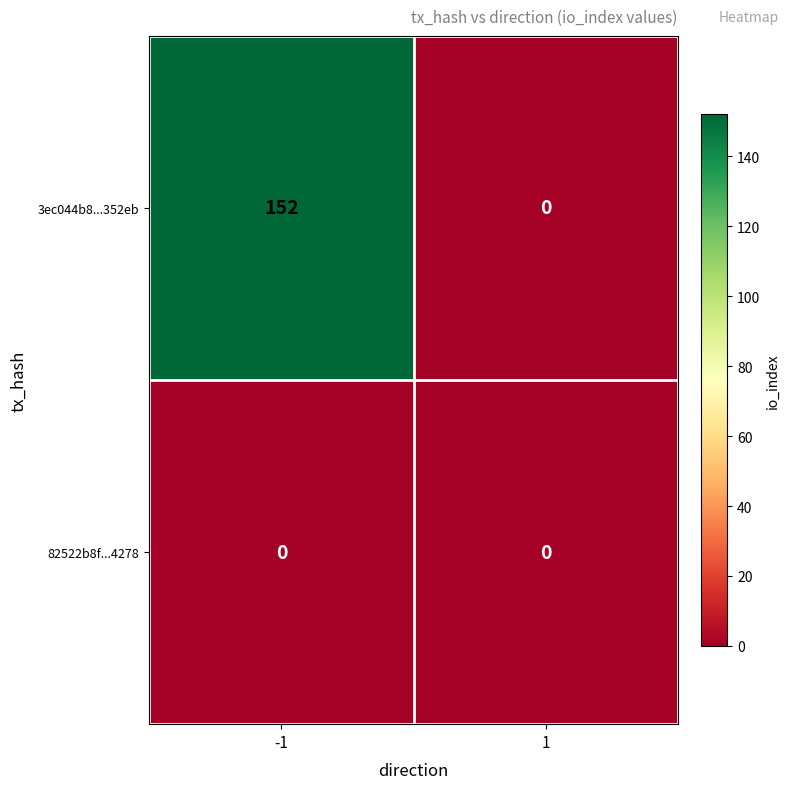

What is the greatest value displayed?

152